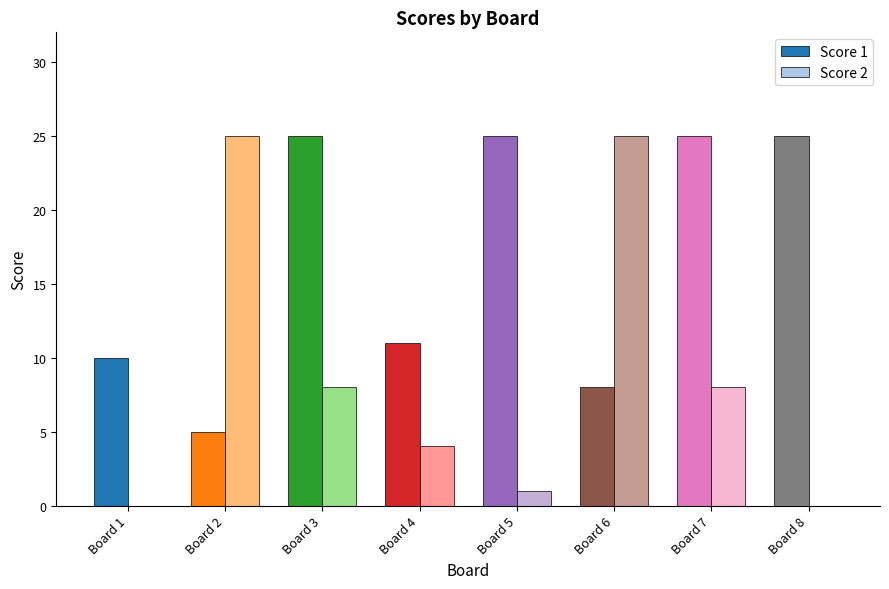

How many groups of bars are there?

8